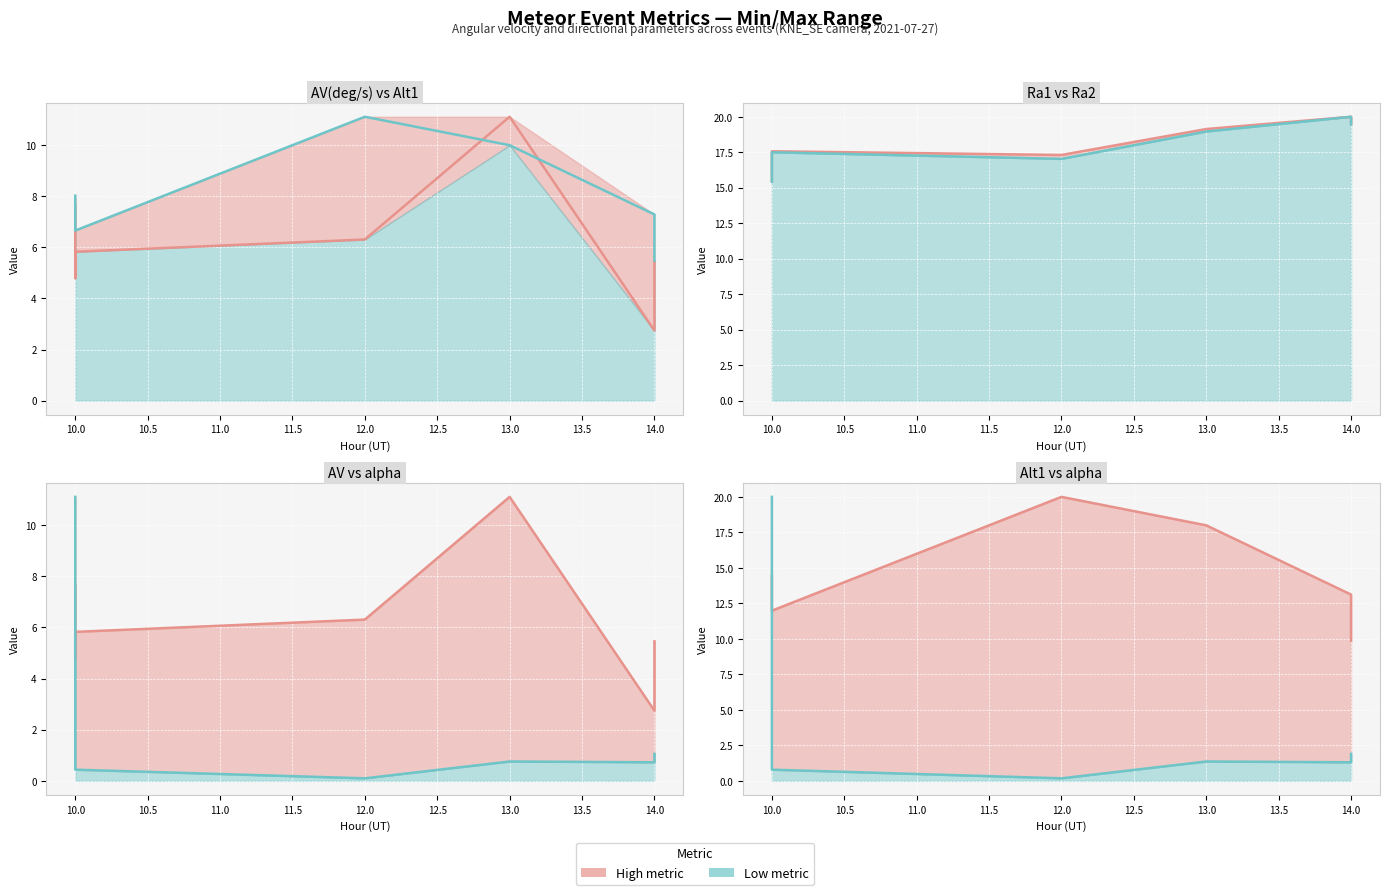

What is the difference between the second highest and second lowest values in the alpha (scaled) series?

1.1